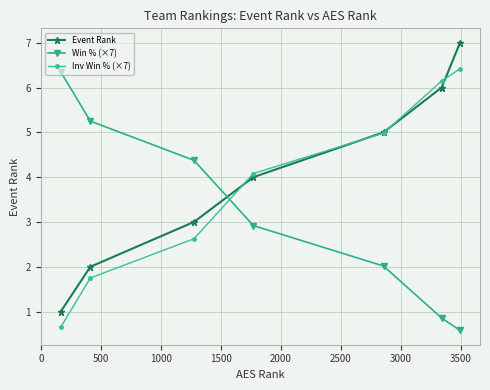

What is the sum of all Event Rank values?

28.0